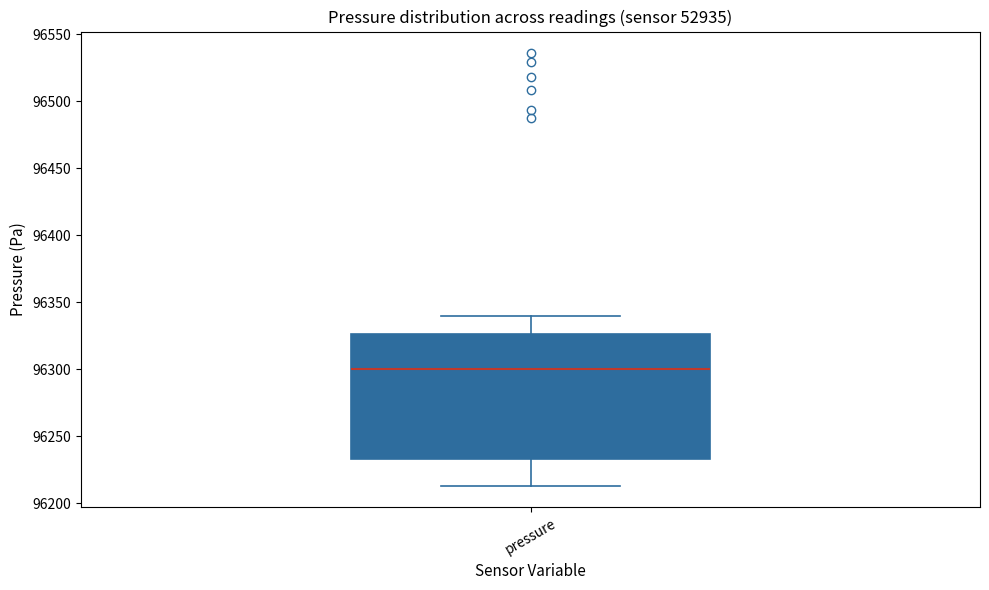

Transcribe this box plot: give where the median line is, the range the box spans, and where the two whiskers end, as read against the y-axis. The values are not printed on the chart, so give them approximately, as read against the axis.

median 96300, box 96235 to 96325, whiskers 96215 to 96340